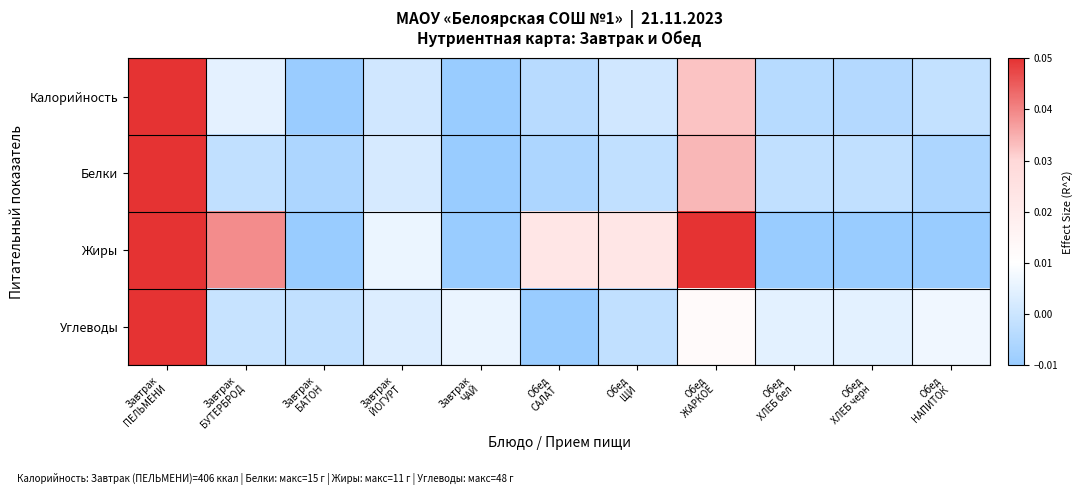

Count the number of categories in the chart.

11